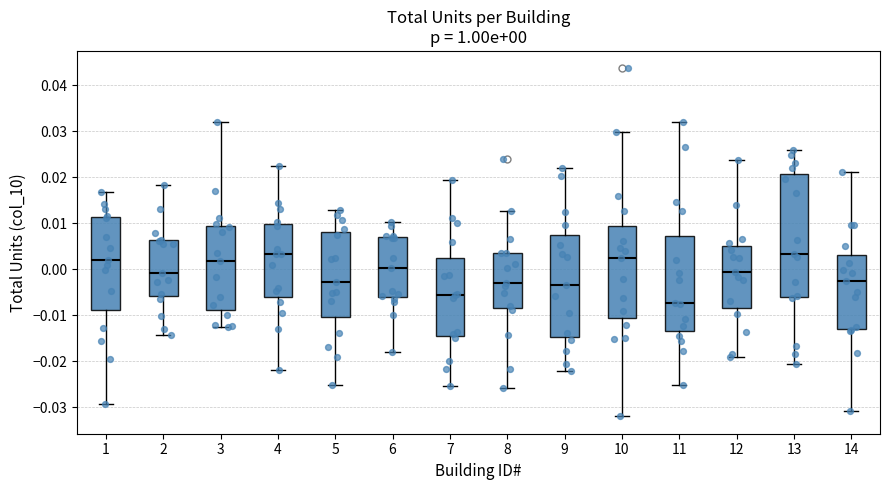

Which box has the lowest median line?

11